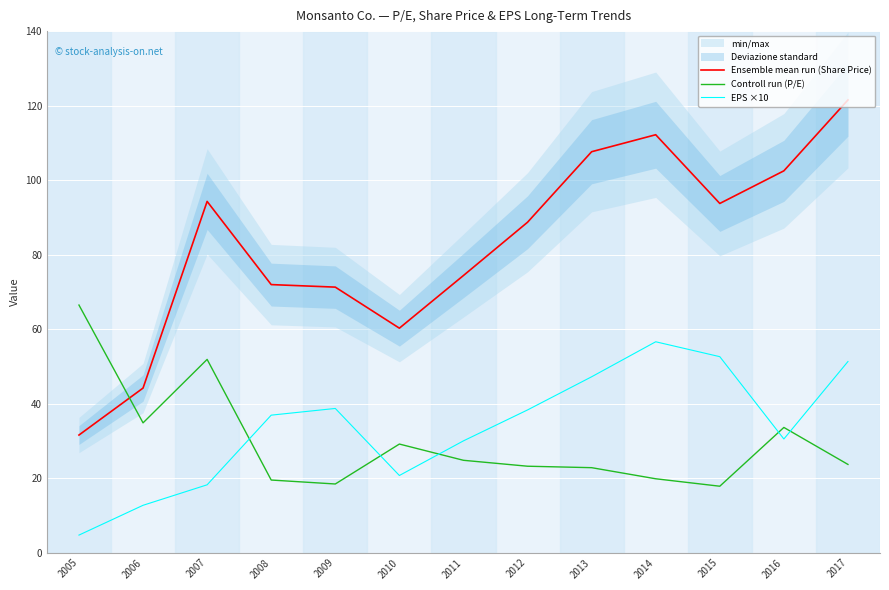

Reading left to right, list all the values displayed in this chart.

Ensemble mean run (Share Price): 2005=31.6	2006=44.2	2007=94.3	2008=72.0	2009=71.3	2010=60.2	2011=74.4	2012=88.7	2013=107.6	2014=112.2	2015=93.7	2016=102.5	2017=121.5
Controll run (P/E): 2005=66.5	2006=34.8	2007=51.9	2008=19.5	2009=18.4	2010=29.1	2011=24.8	2012=23.2	2013=22.8	2014=19.8	2015=17.8	2016=33.6	2017=23.7
EPS ×10: 2005=4.7	2006=12.7	2007=18.2	2008=36.9	2009=38.7	2010=20.7	2011=30.0	2012=38.3	2013=47.2	2014=56.6	2015=52.6	2016=30.5	2017=51.3